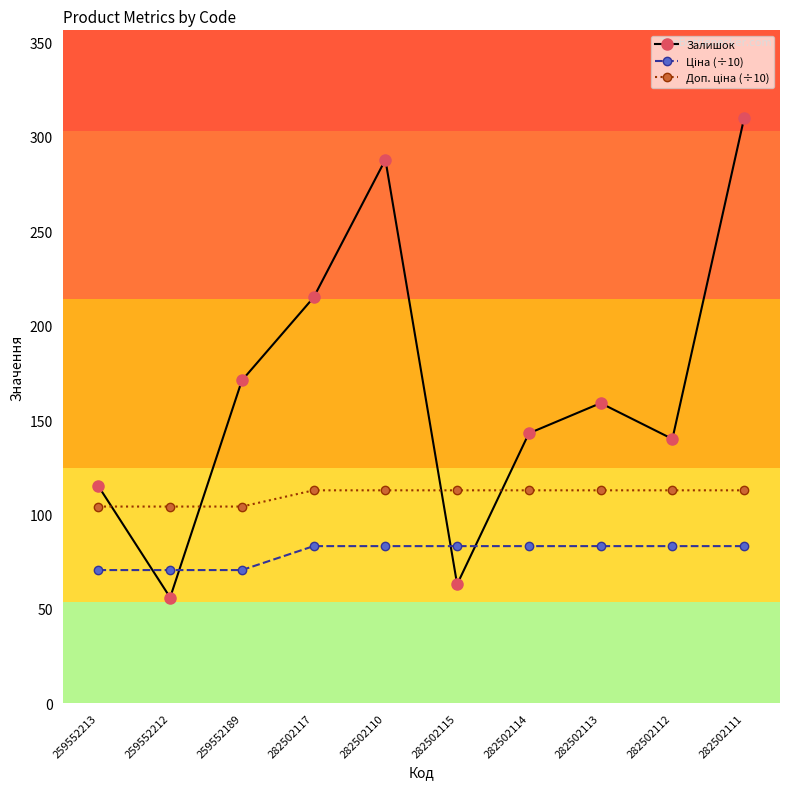

How many distinct data groups are displayed?

3